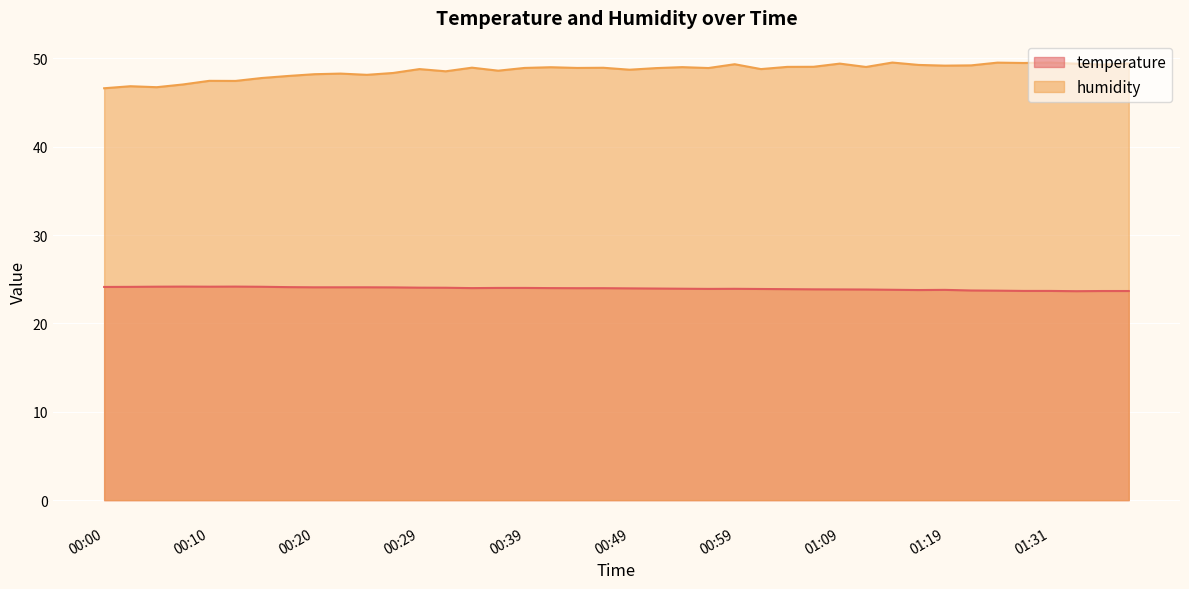

What is the label of the 10th point from the right?

01:14